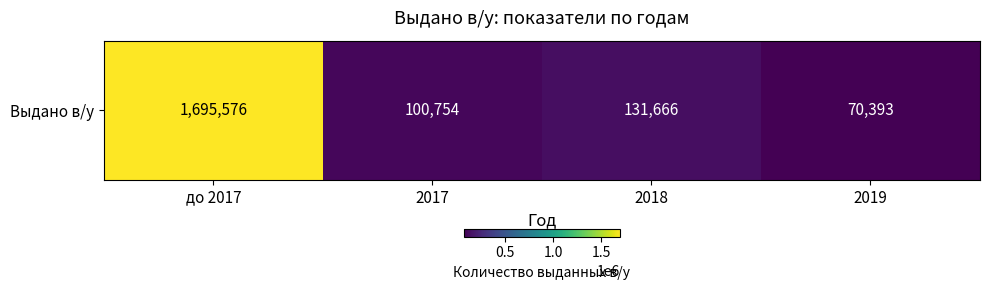

Reading right to left, extract all data points from this chart.

70393	131666	100754	1695576